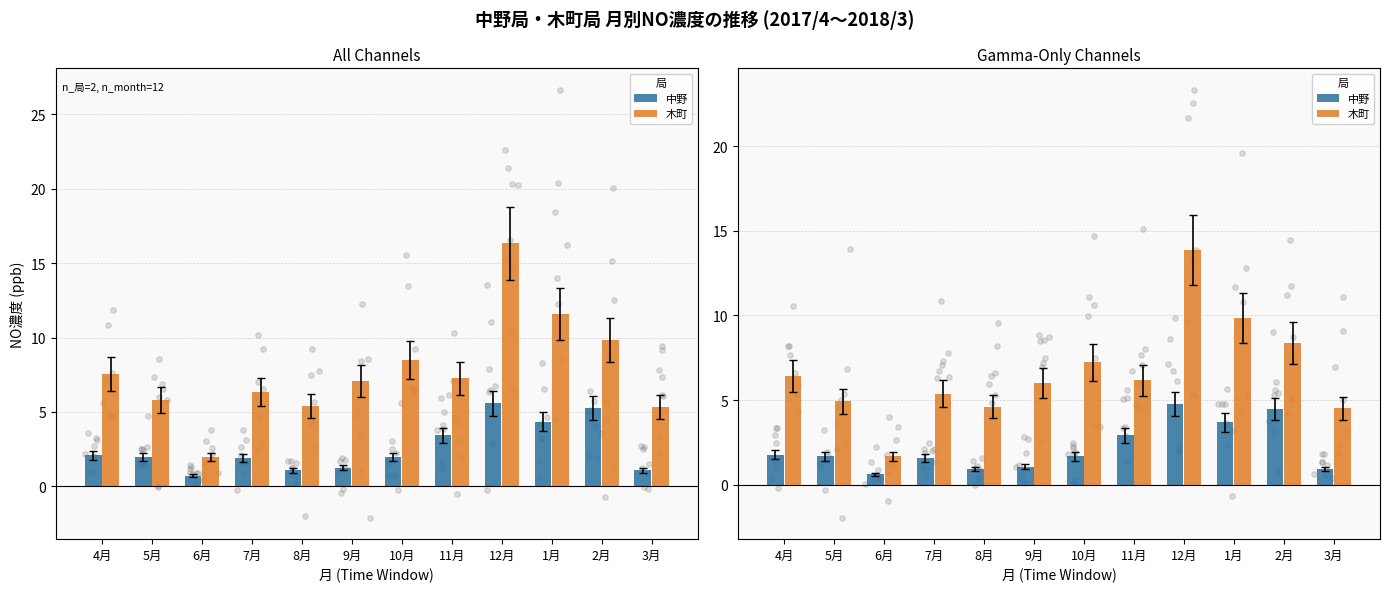

Is the value of 木町 at 6月 greater than the value of 中野 at 8月?

Yes